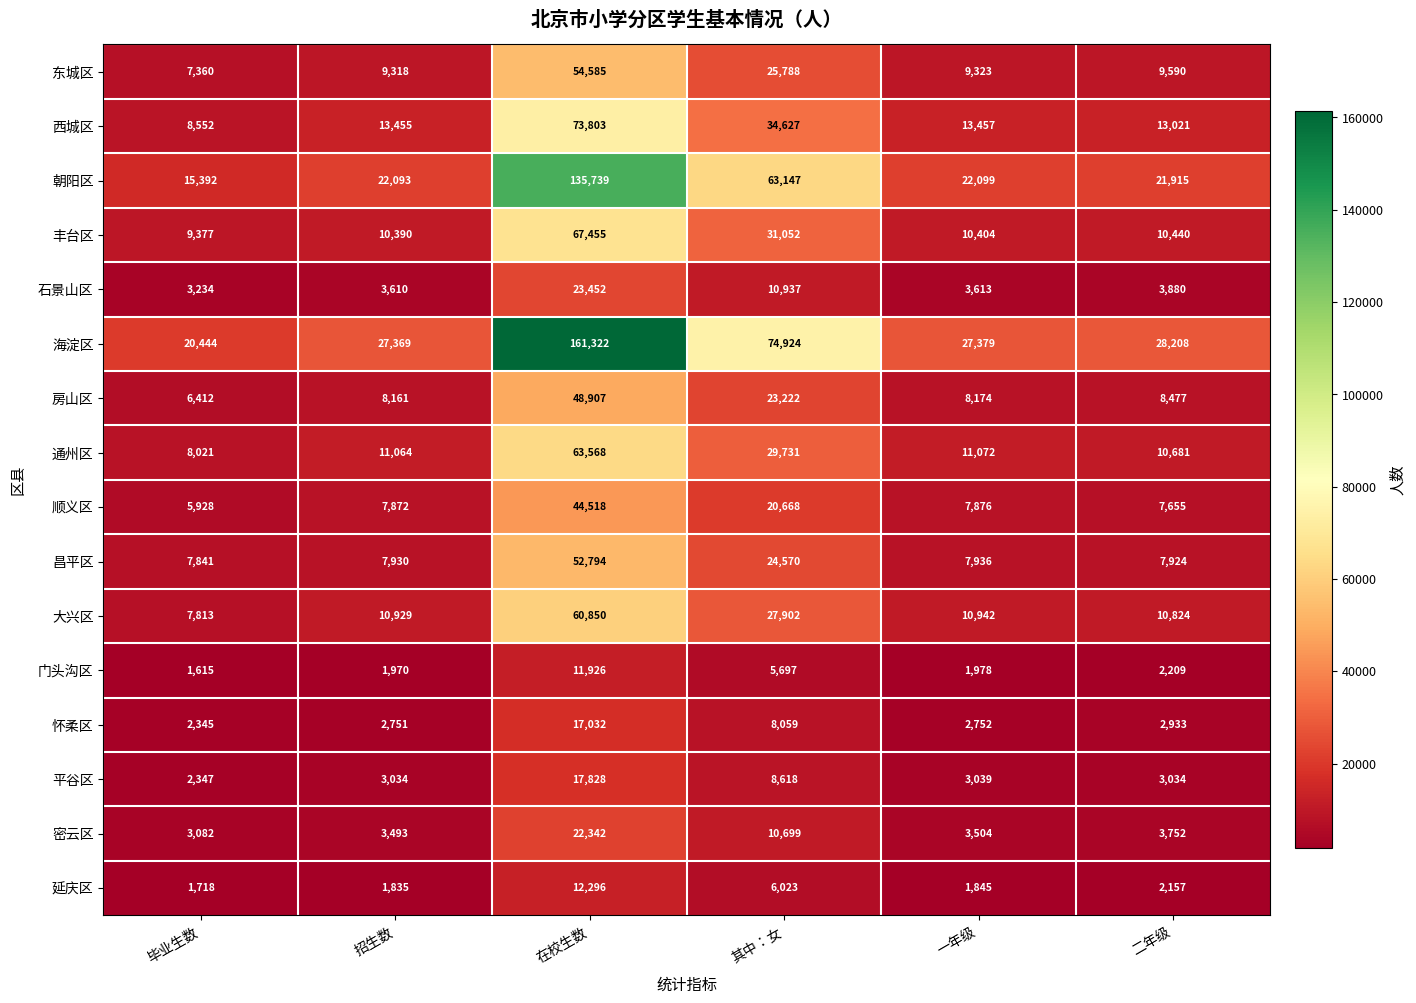

How many categories are shown in the chart?

6